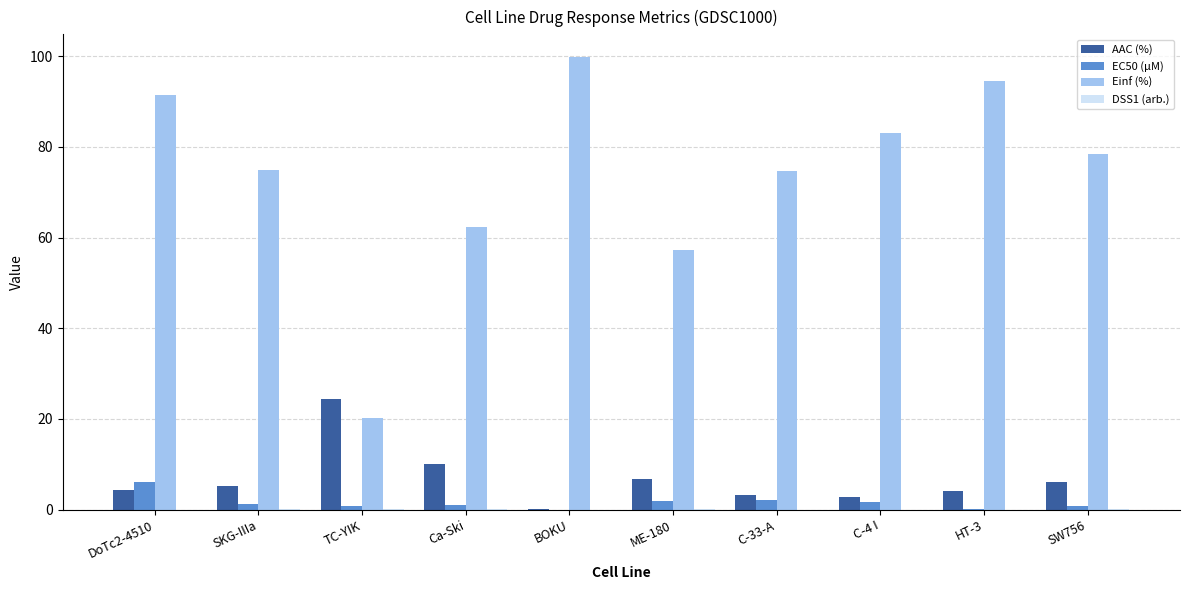

Which category has the highest value in the Einf (%) series?

BOKU